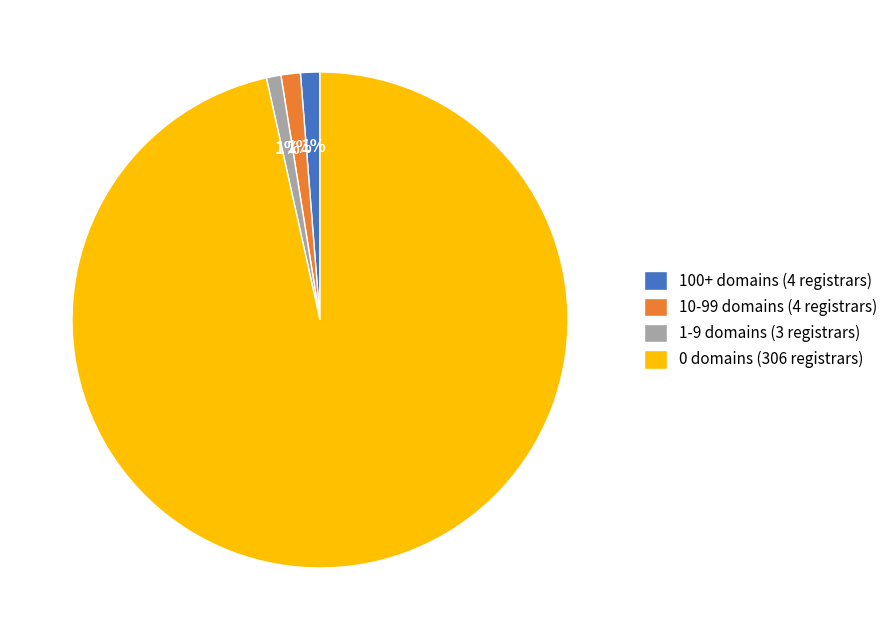

True or false: 100+ domains (4 registrars) accounts for 1% of the total.

True